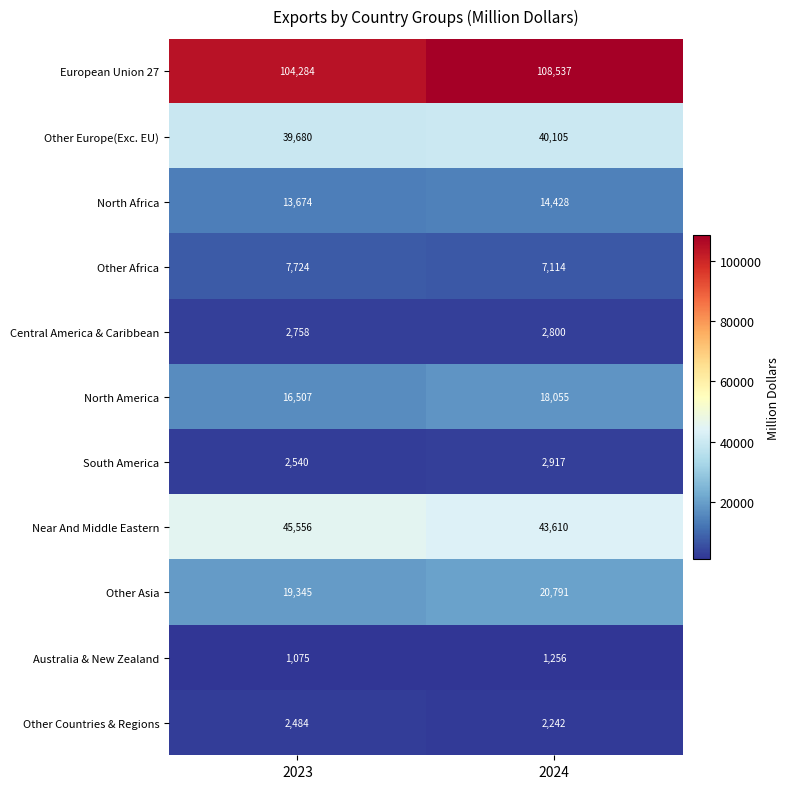

What is the average value of the North America series?

17281